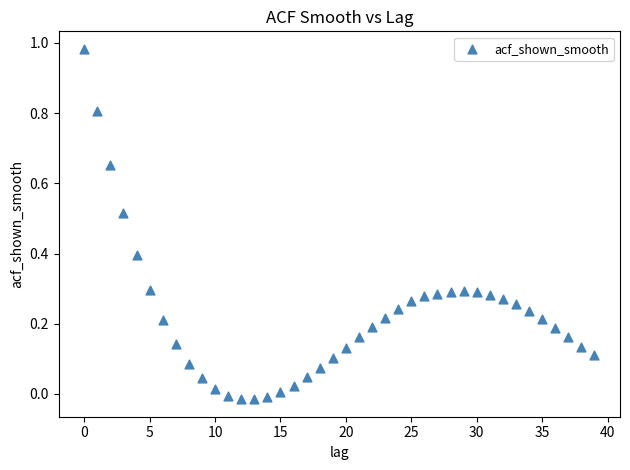

Count the number of points in this scatter plot.

40